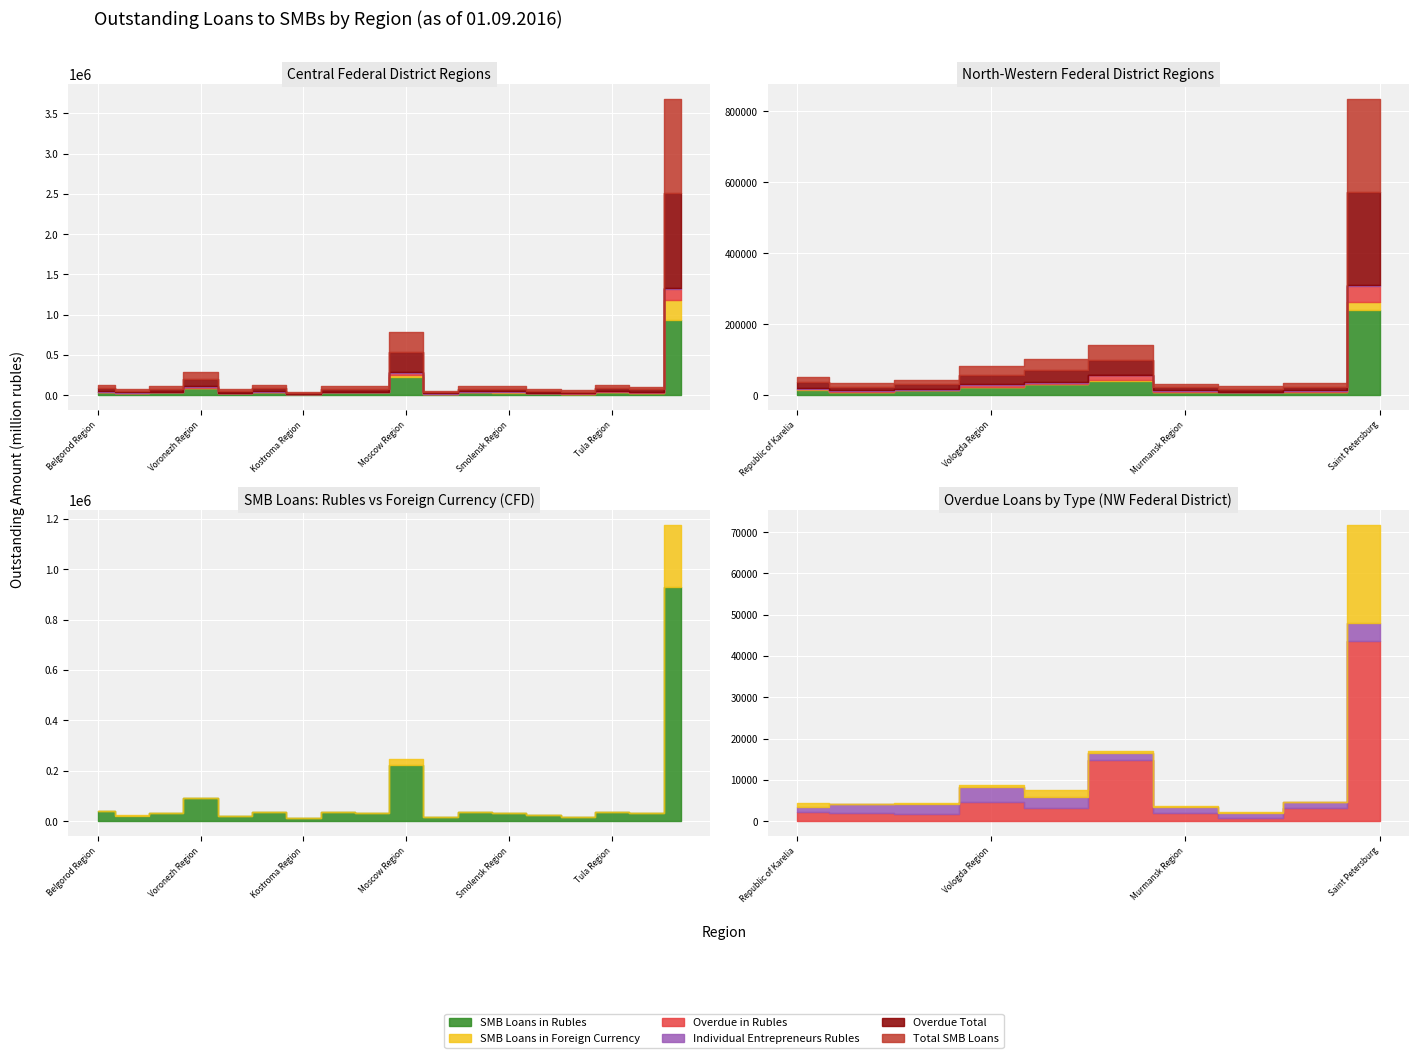

Is it true that Individual Entrepreneurs Rubles equals 4576 at North-Western Federal District?

False